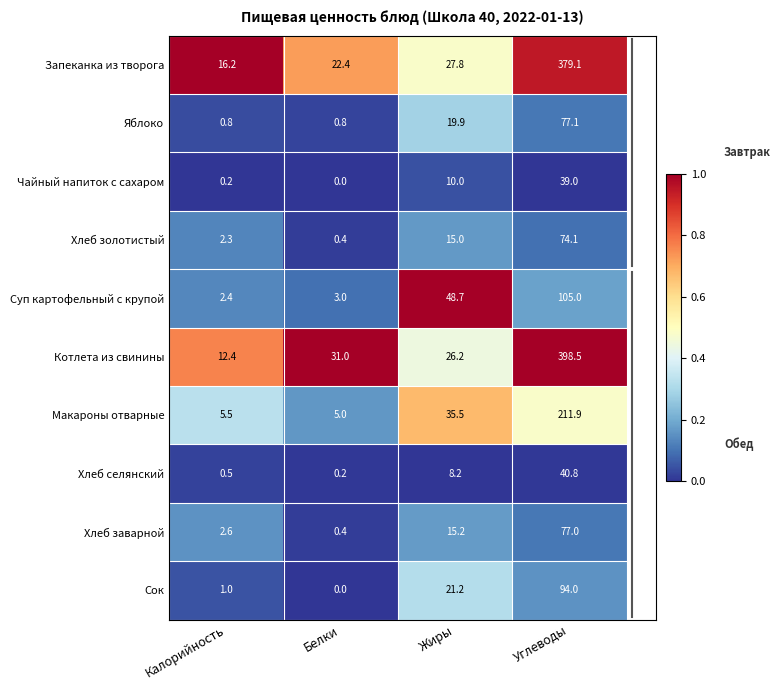

Is it true that Яблоко equals 0.2 at Белки?

False